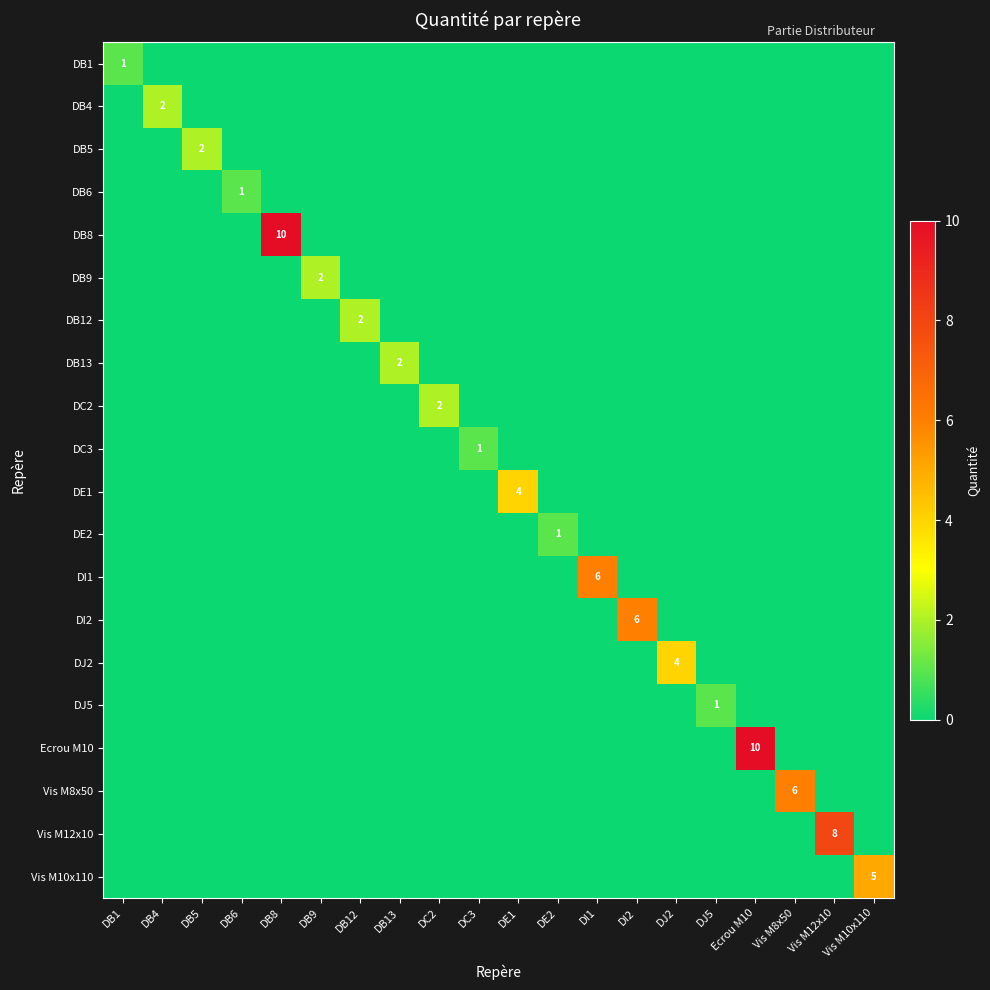

Which category has the lowest value across all series?

DB4